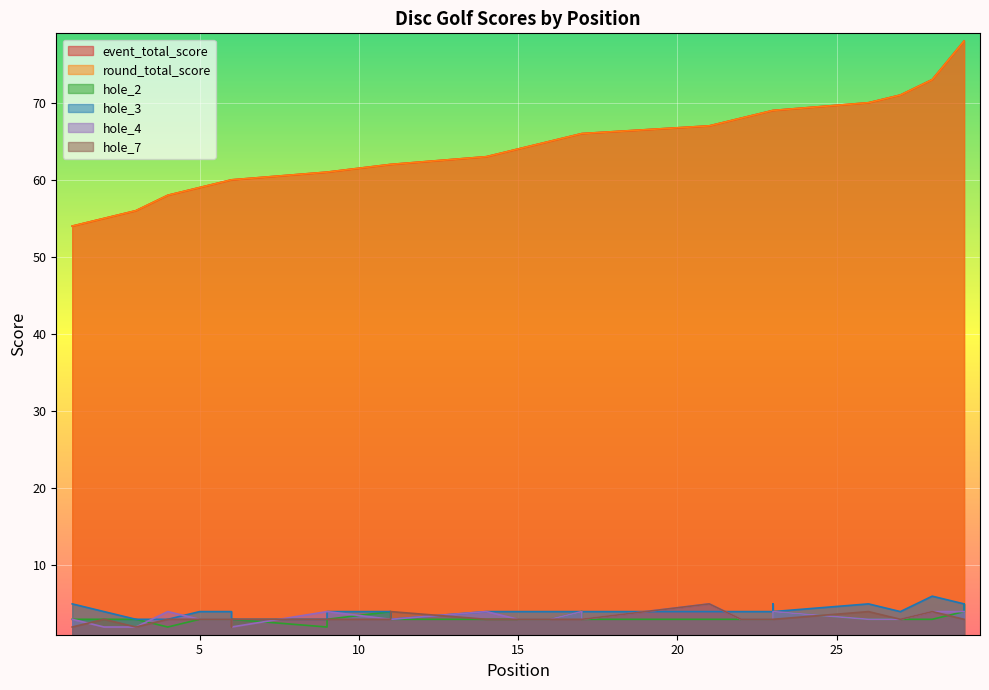

Which series has the widest spread of values?

event_total_score